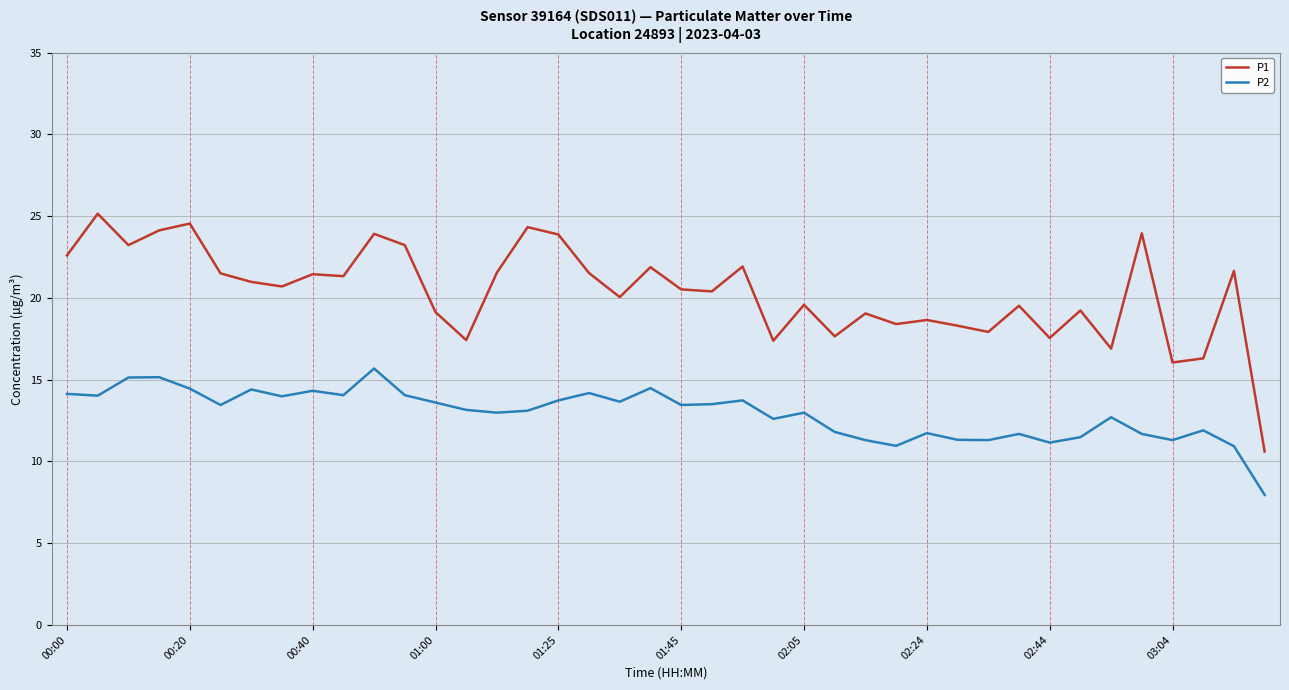

List the series in order of their peak value, highest first.

P1, P2